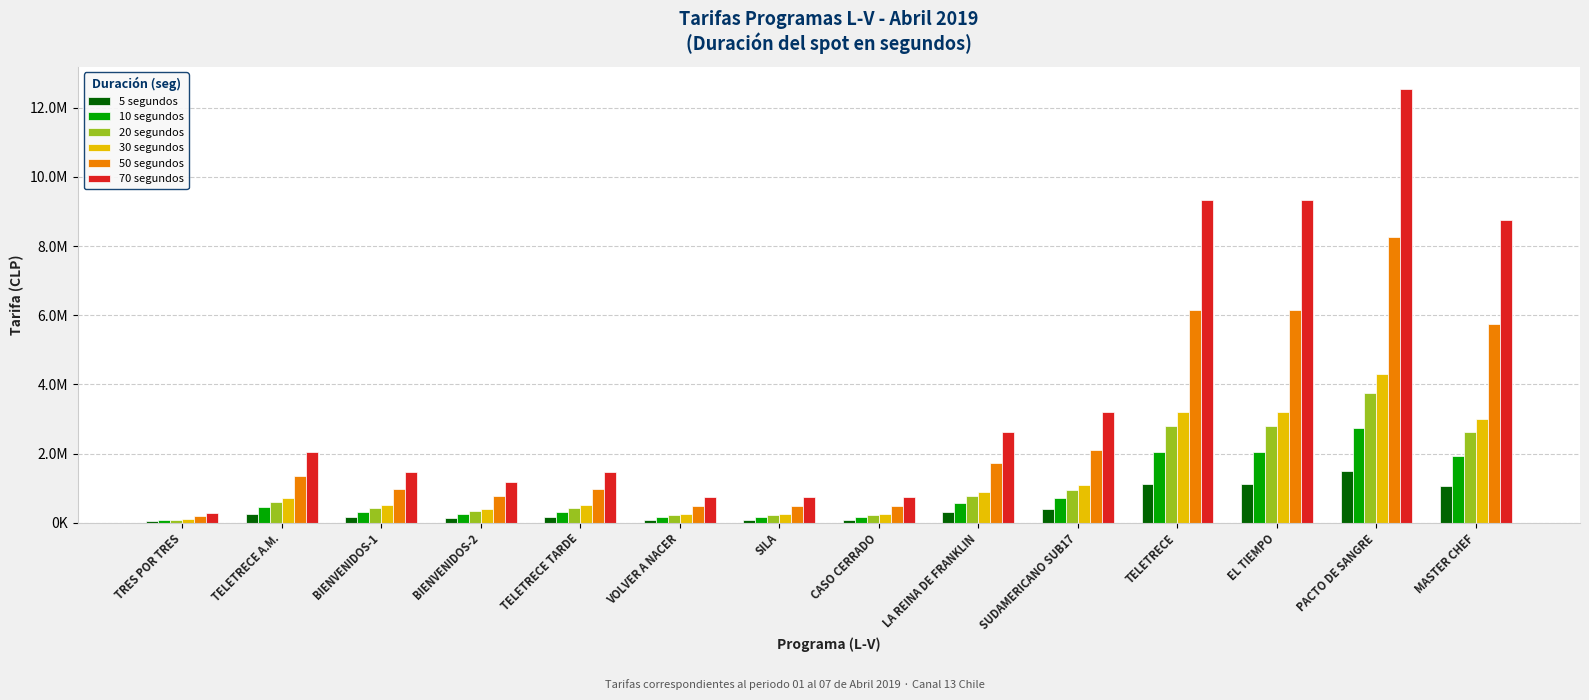

At SILA, list the series in order from largest to smallest.

70 segundos, 50 segundos, 30 segundos, 20 segundos, 10 segundos, 5 segundos